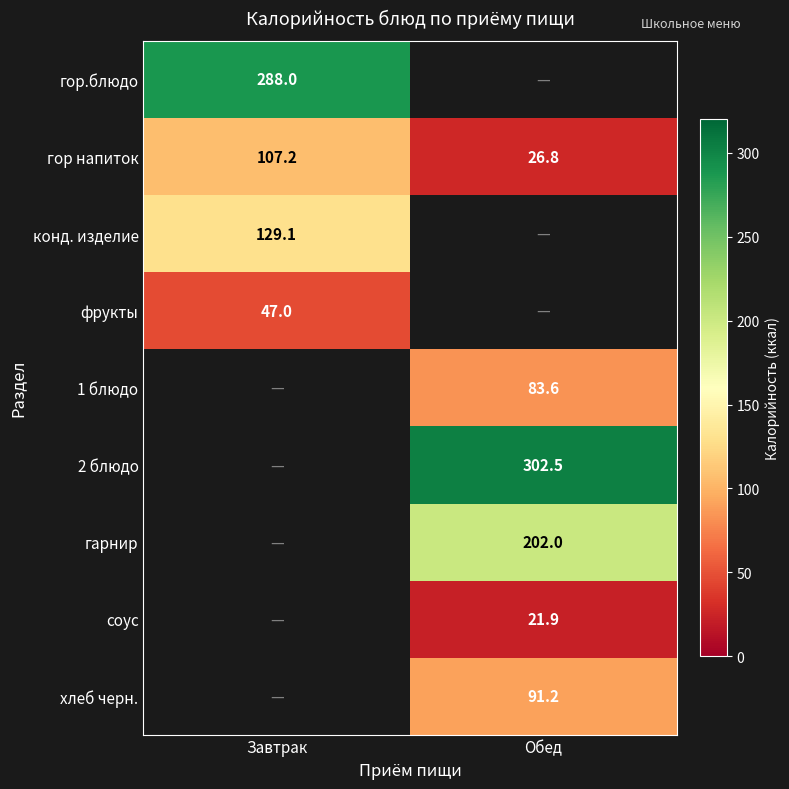

Is it true that гор.блюдо equals 288.0 at Завтрак?

True